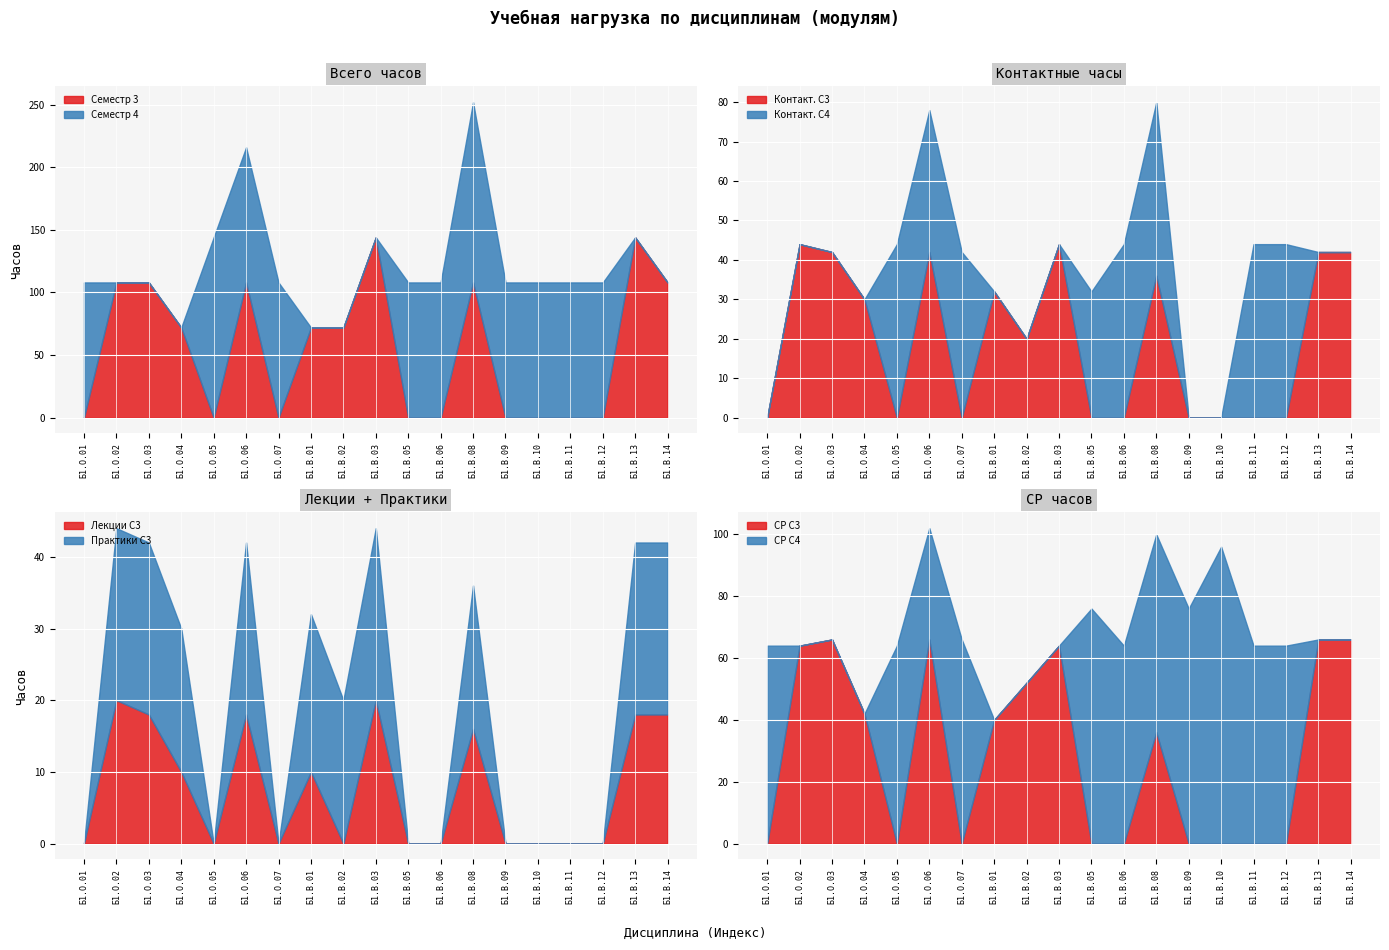

The Контакт. (С3) series shows 0 at Б1.В.10. True or false?

True